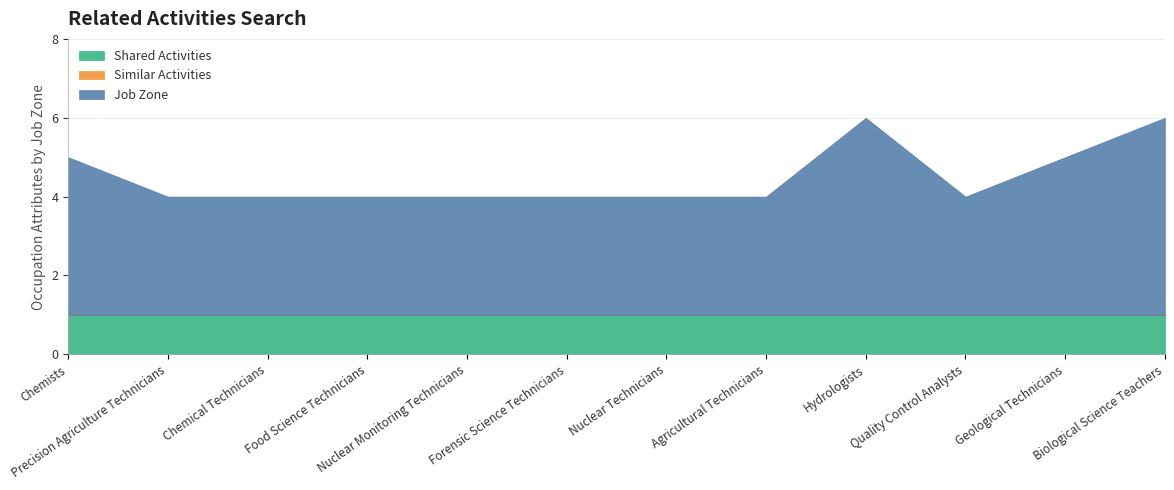

Between Food Science Technicians and Geological Technicians, which series saw the biggest shift?

Job Zone